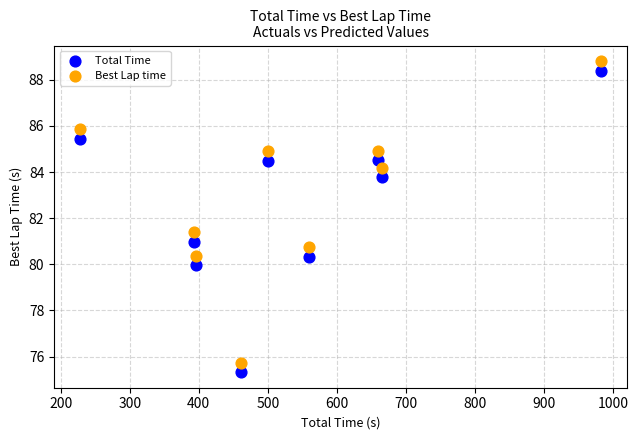

Across all data points, what is the range of Y values (max minus min)?

13.5